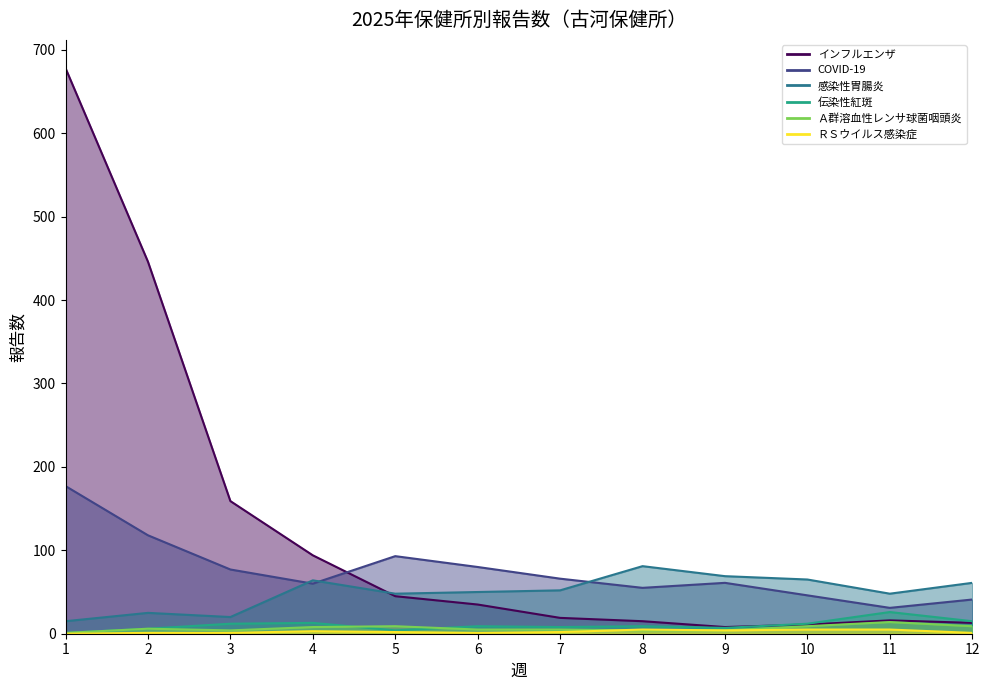

At 4, list the series in order from largest to smallest.

インフルエンザ, 感染性胃腸炎, COVID-19, 伝染性紅斑, Ａ群溶血性レンサ球菌咽頭炎, ＲＳウイルス感染症